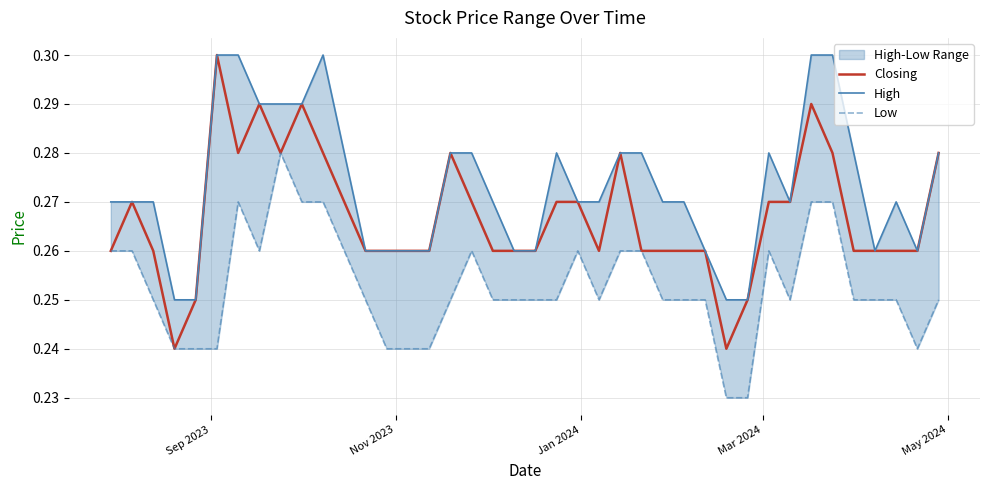

At which label is High closest to 0?

Mar 2024